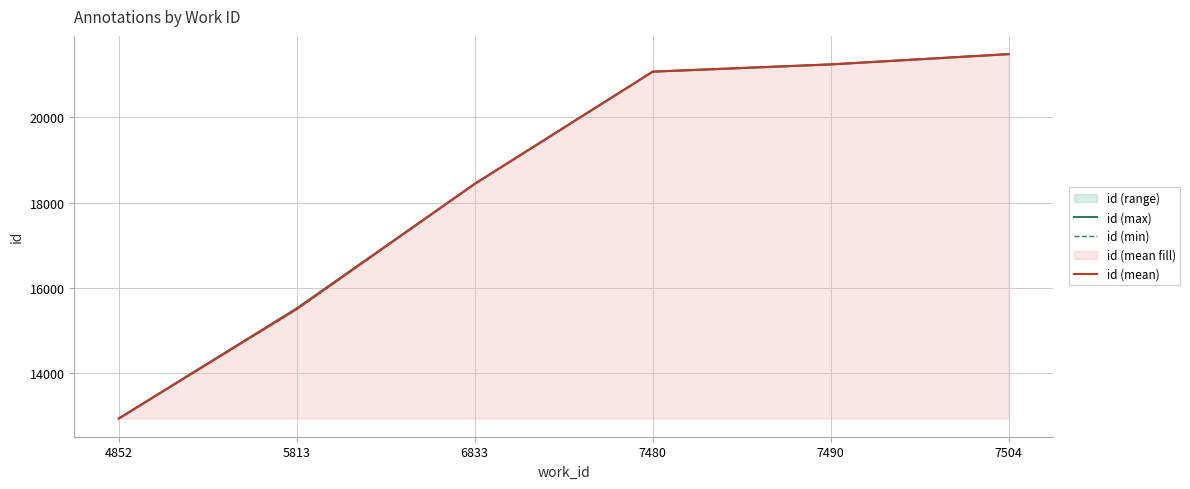

Is the value of id (min) at 7480 greater than the value of id (mean) at 4852?

Yes